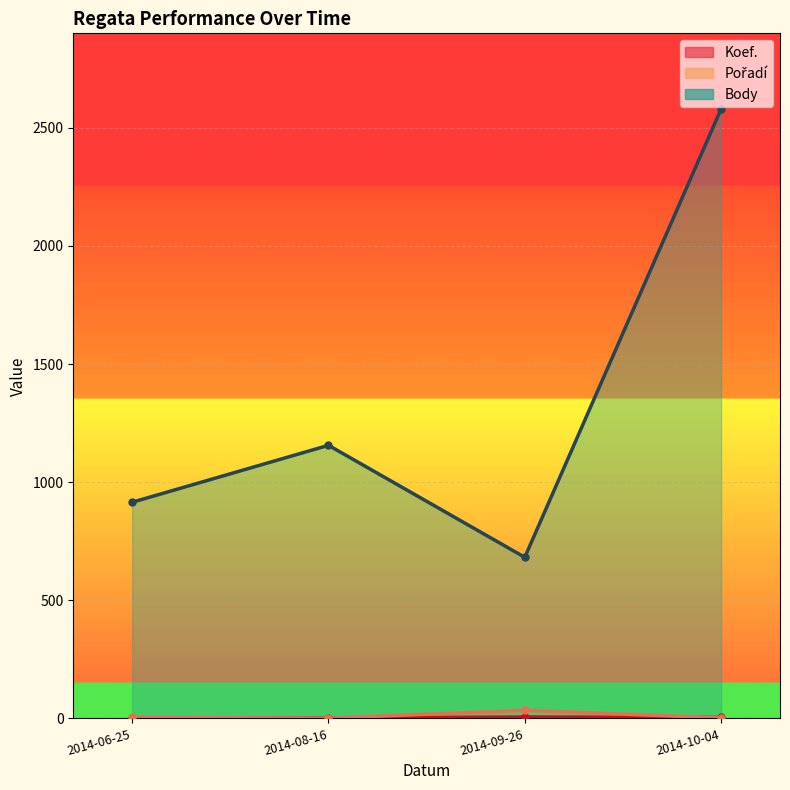

Reading right to left, list all the values displayed in this chart.

Koef.: 2014-10-04=4	2014-09-26=6	2014-08-16=2	2014-06-25=3
Pořadí: 2014-10-04=2	2014-09-26=34	2014-08-16=1	2014-06-25=5
Body: 2014-10-04=2580	2014-09-26=682	2014-08-16=1156	2014-06-25=915